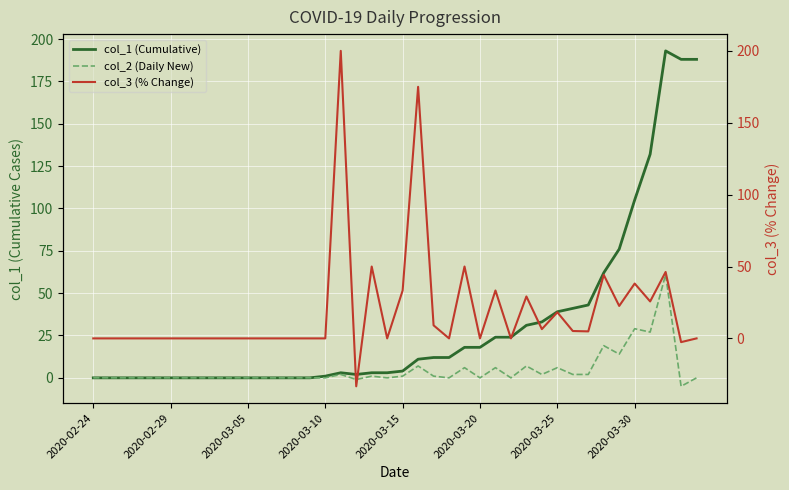

Is it true that col_1 (Cumulative) equals 4.4 at 19?

False